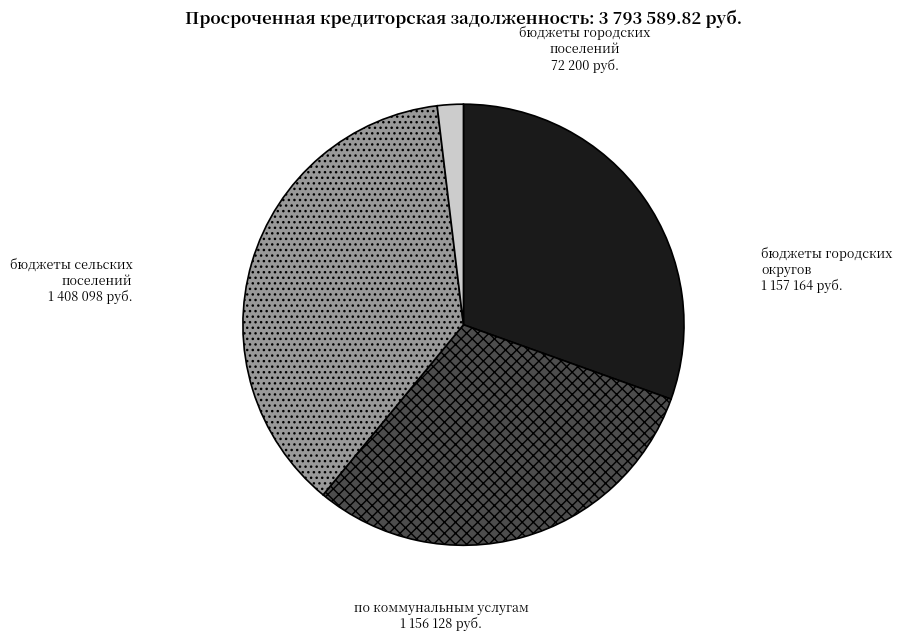

True or false: по коммунальным услугам accounts for 30% of the total.

True